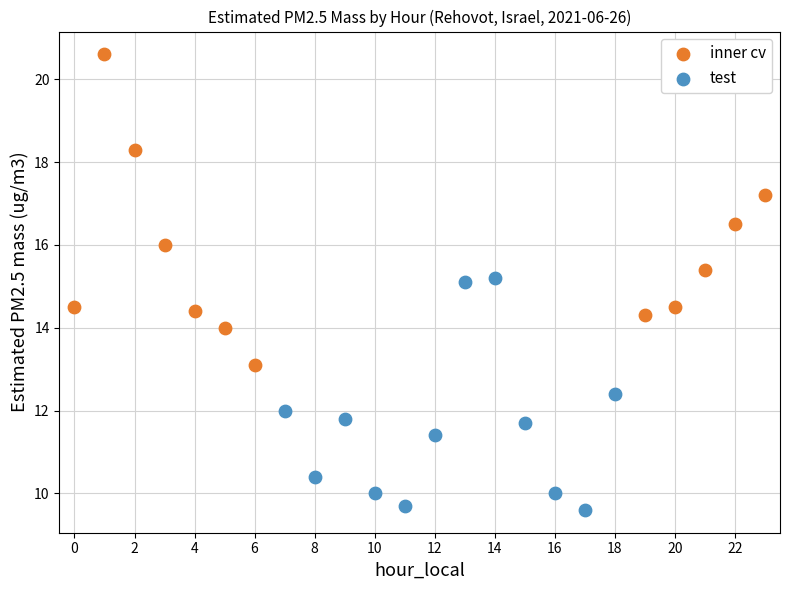

Which series reaches the maximum Y coordinate?

inner cv